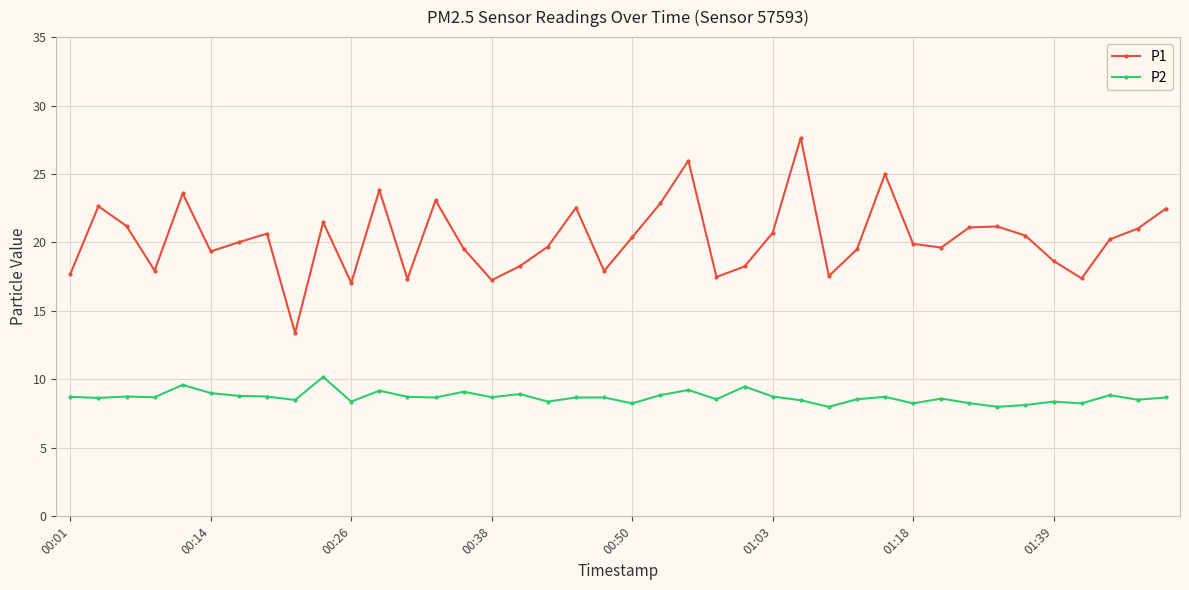

What is the value of the P1 point at the 22nd from the left?

22.9